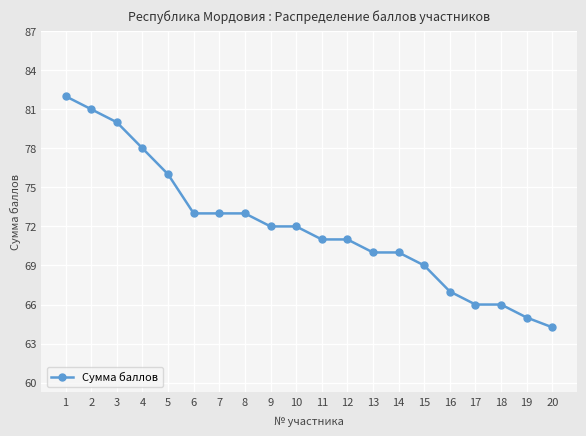

What is the value of the 8th point from the left?

73.0